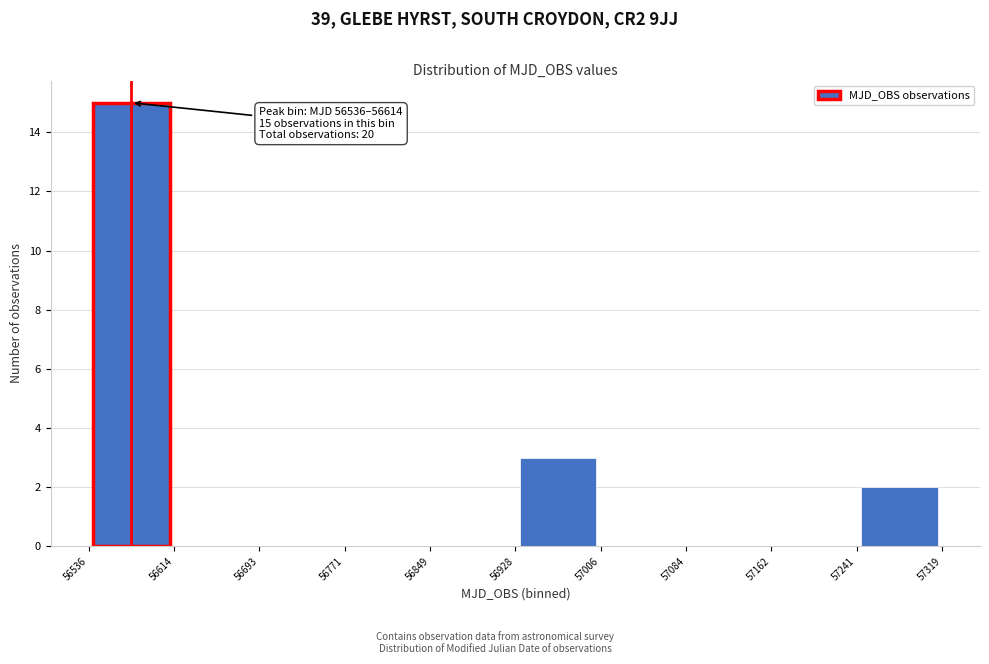

Which range on the x-axis has the tallest bar?

56536 to 56614